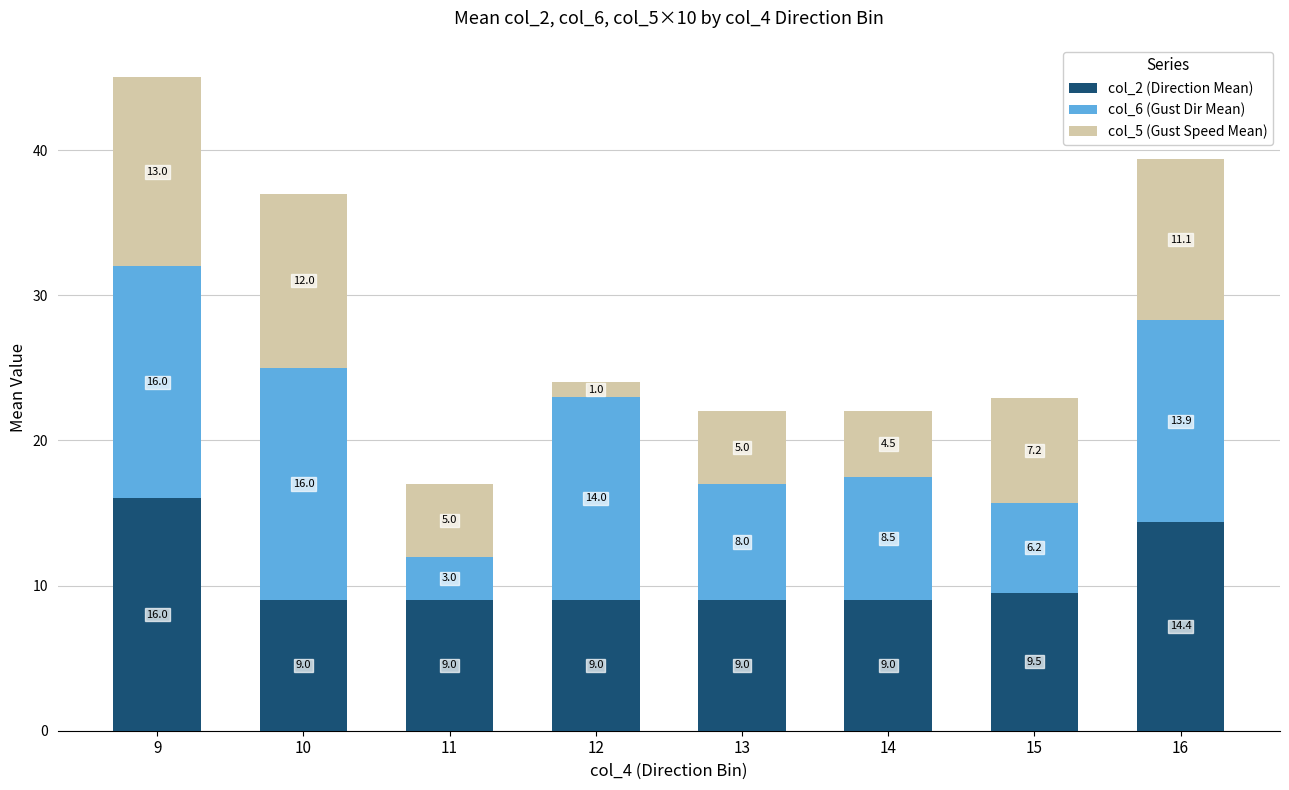

What is the difference between the second highest and minimum values in the col_2 (Direction Mean) series?

5.4